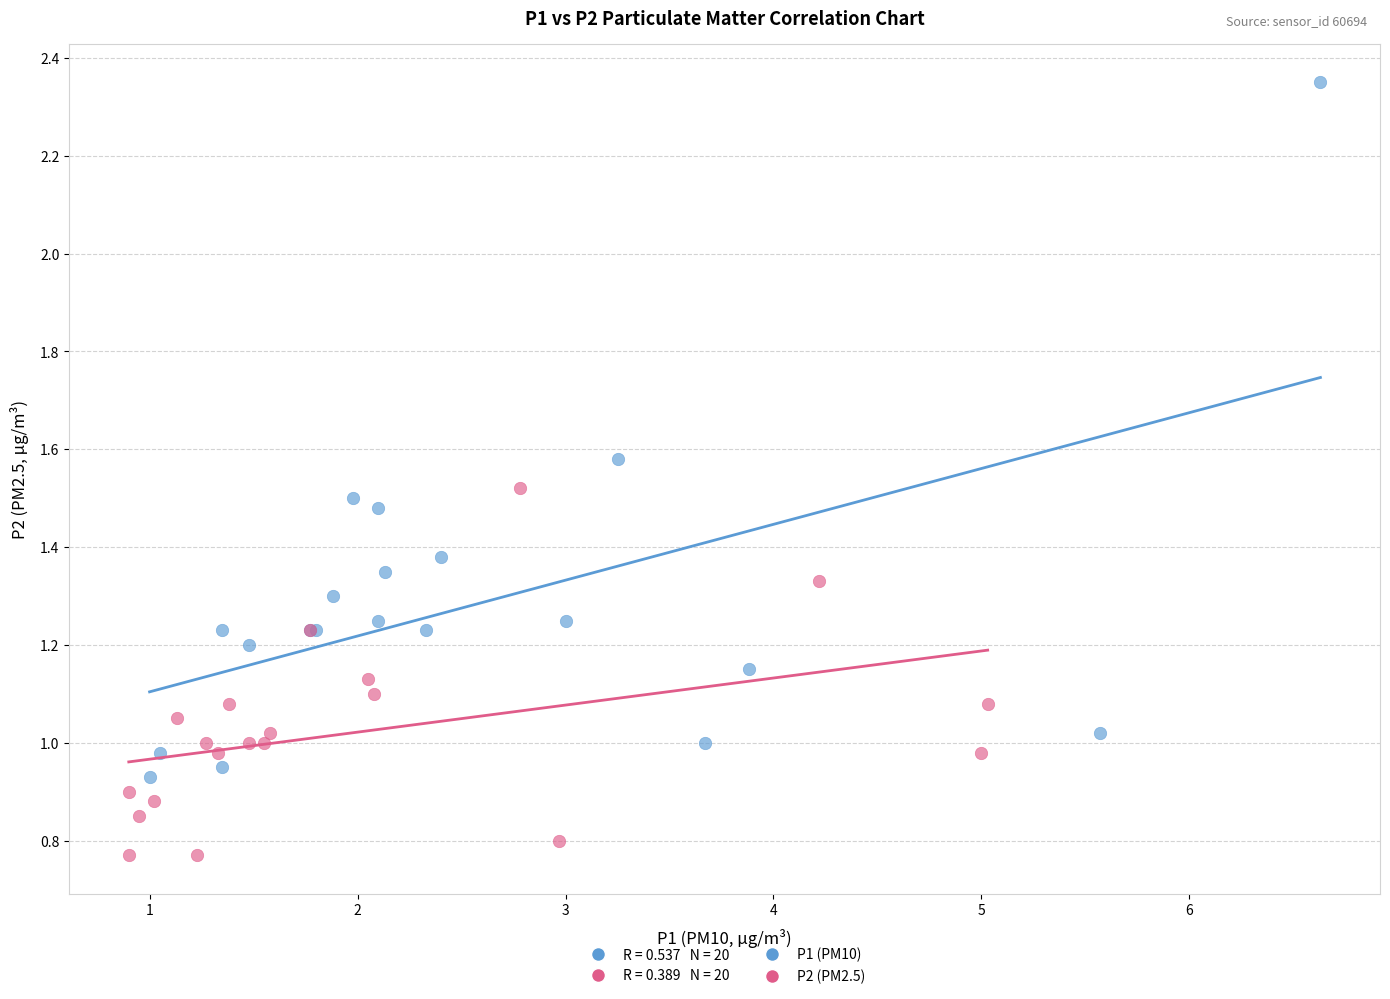

Which series contains the highest Y value?

P1 (PM10)